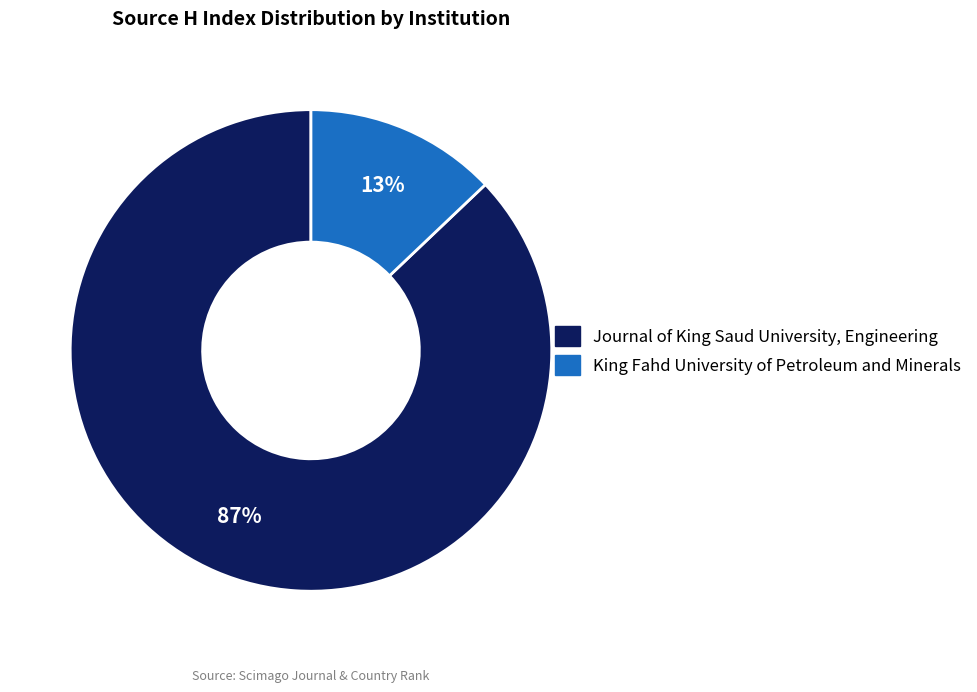

Which has a higher value, Journal of King Saud University, Engineering or King Fahd University of Petroleum and Minerals?

Journal of King Saud University, Engineering